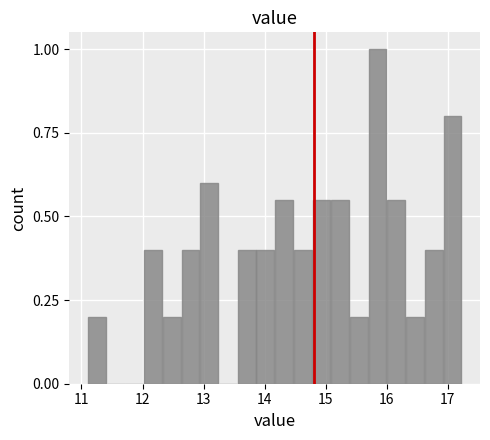

Around what value on the x-axis is the tallest bar? Give the approximate position of its centre, as read against the axis.

15.9